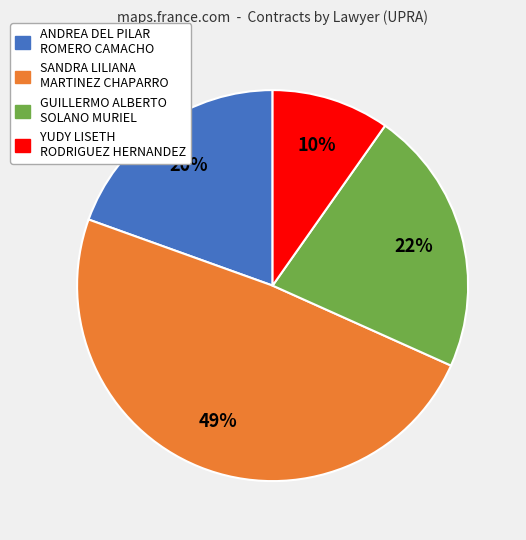

To the nearest percent, what is the average slice percentage?

25%